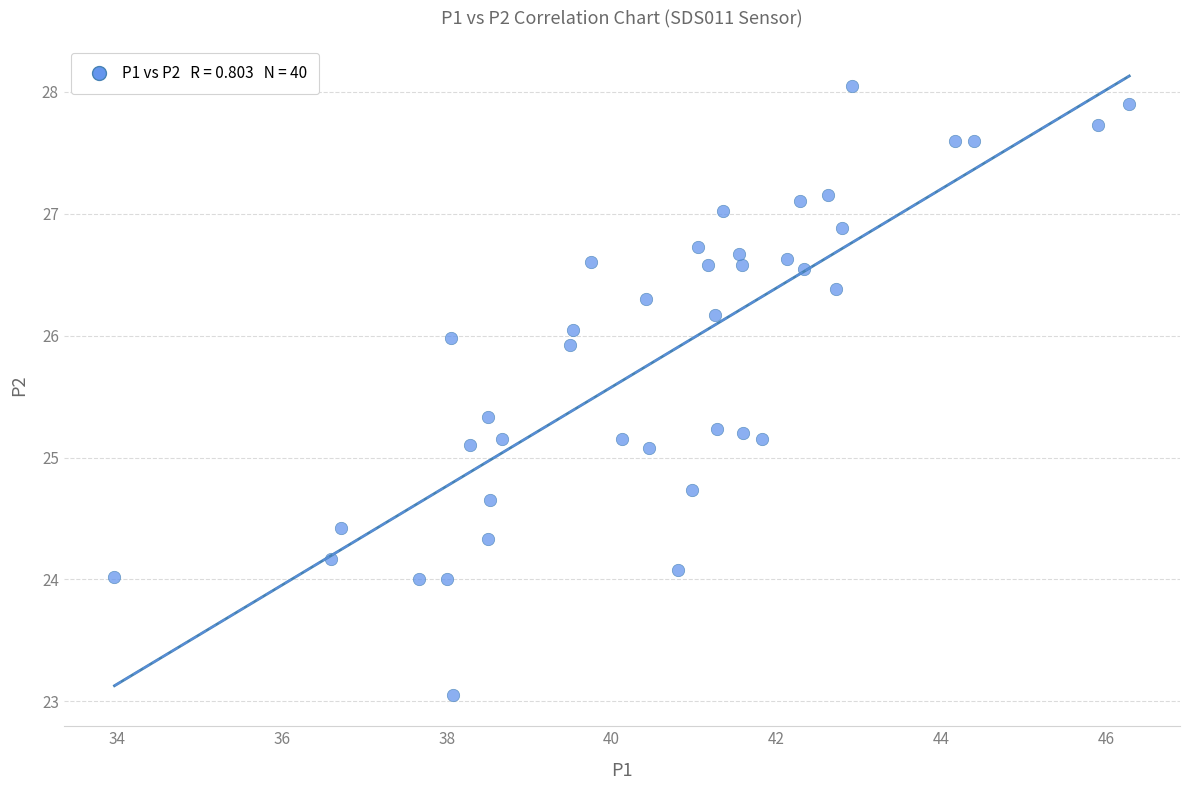

What is the range of X values (max minus min)?

12.3